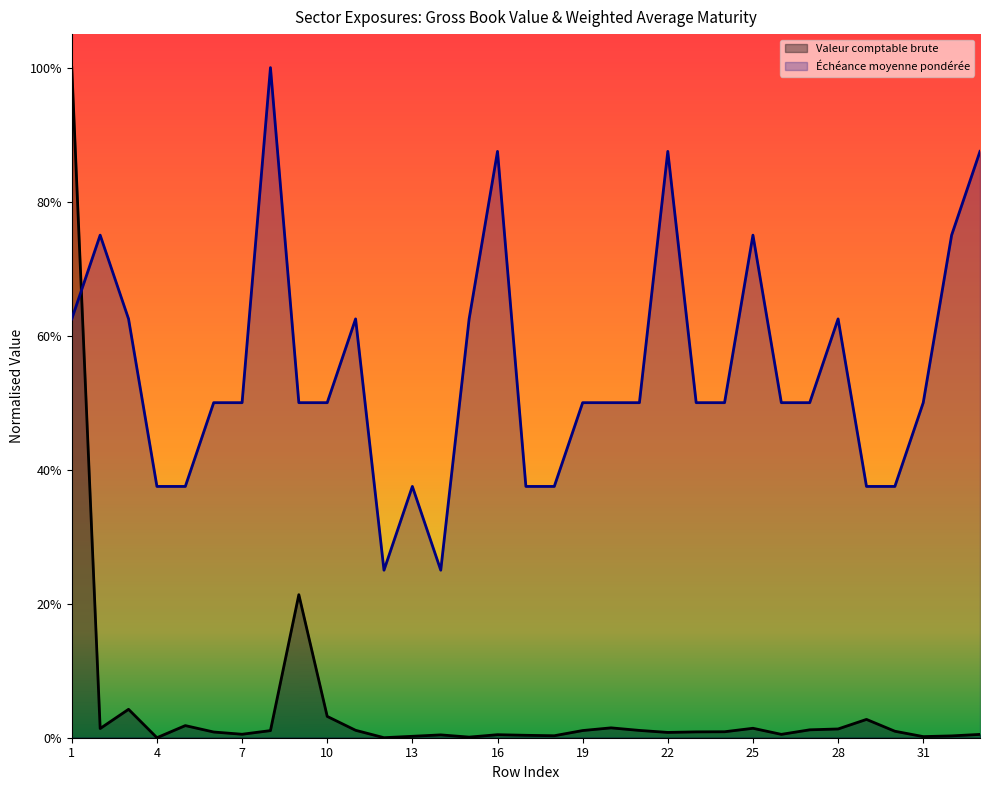

Does the chart display data point markers on the line(s)?

No